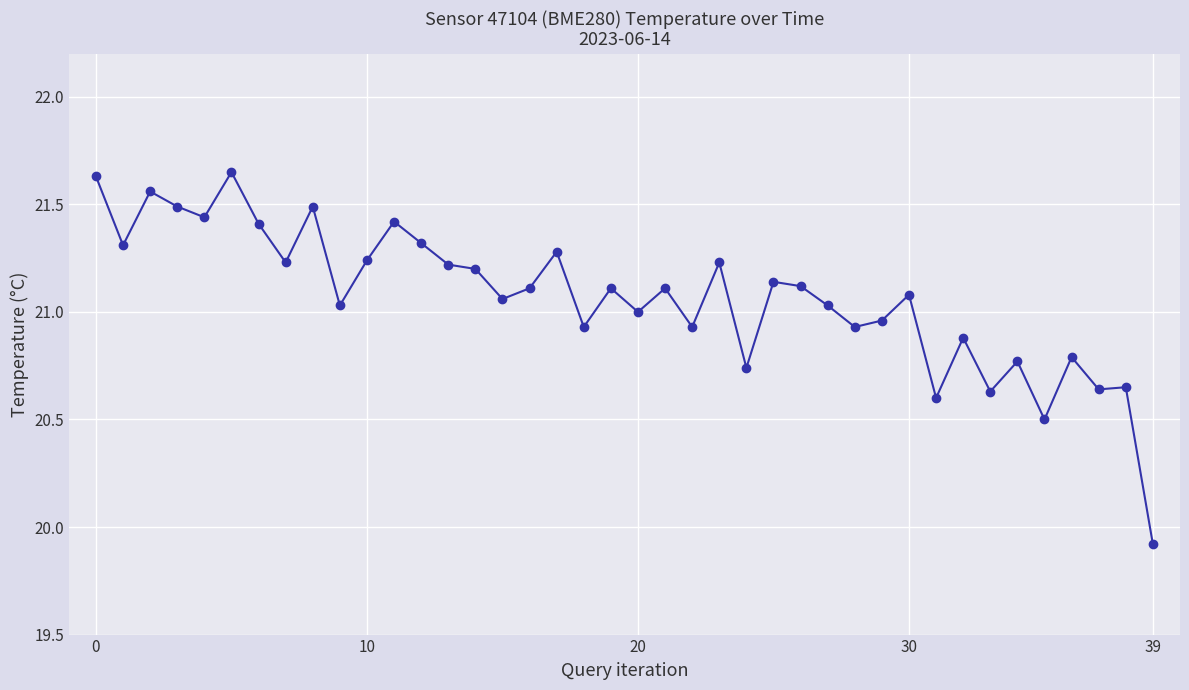

What is the difference between the maximum and minimum values?

1.7